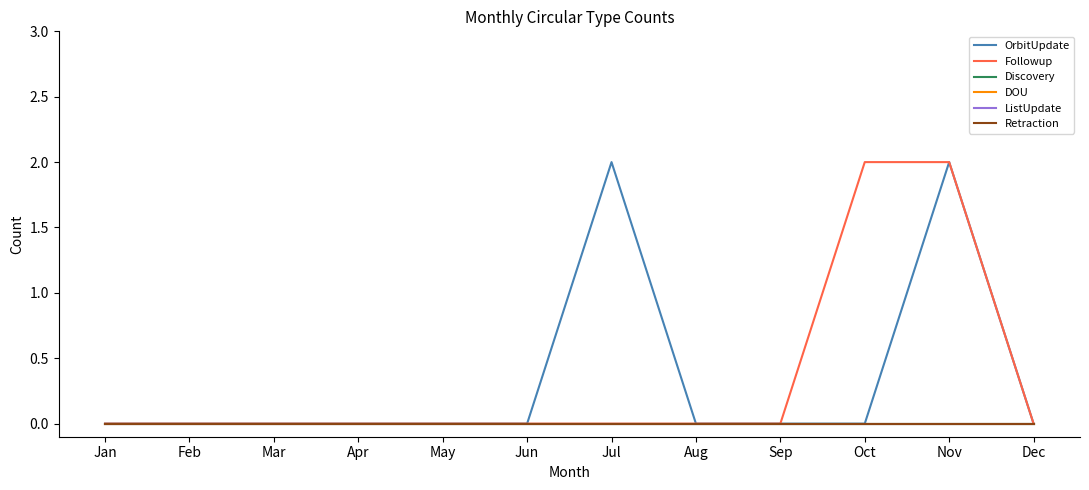

Which series has the largest range (max minus min)?

OrbitUpdate